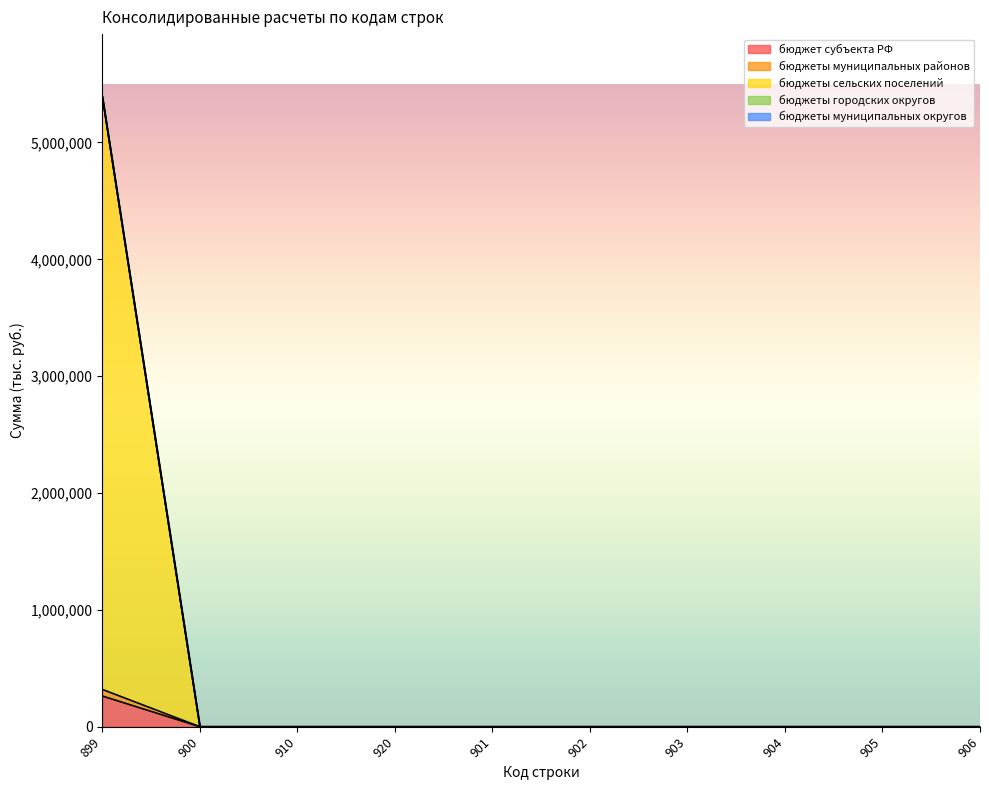

List the labels in order of бюджеты сельских поселений value, largest first.

899, 900, 910, 920, 901, 902, 903, 904, 905, 906